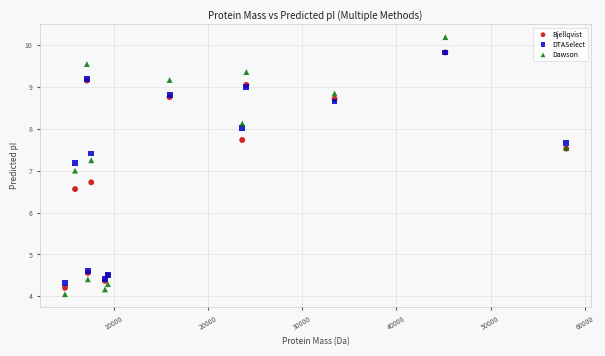

What are all the series names shown in the legend?

Bjellqvist, DTASelect, Dawson